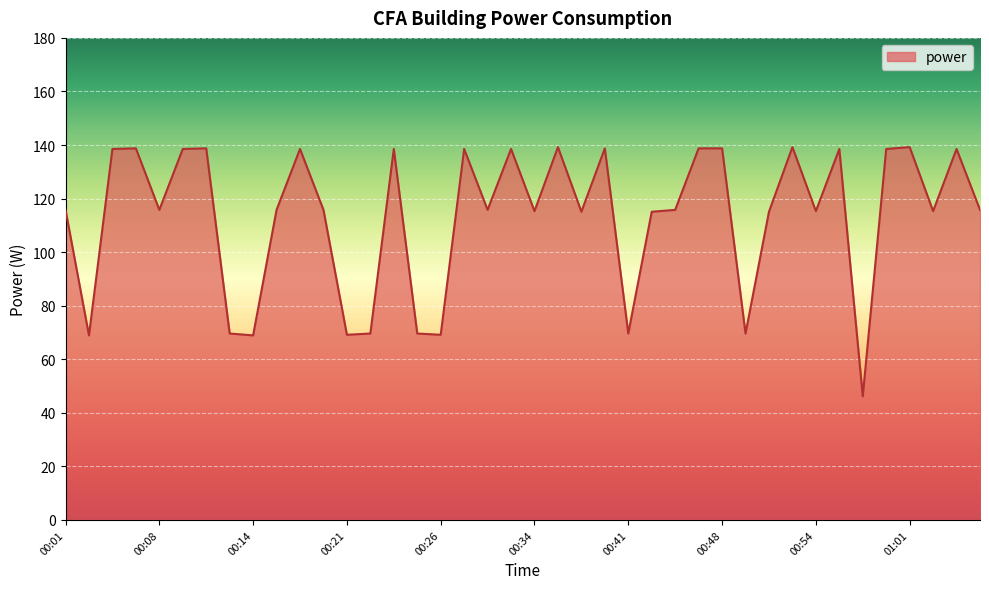

What is the maximum value shown in the chart?

139.2